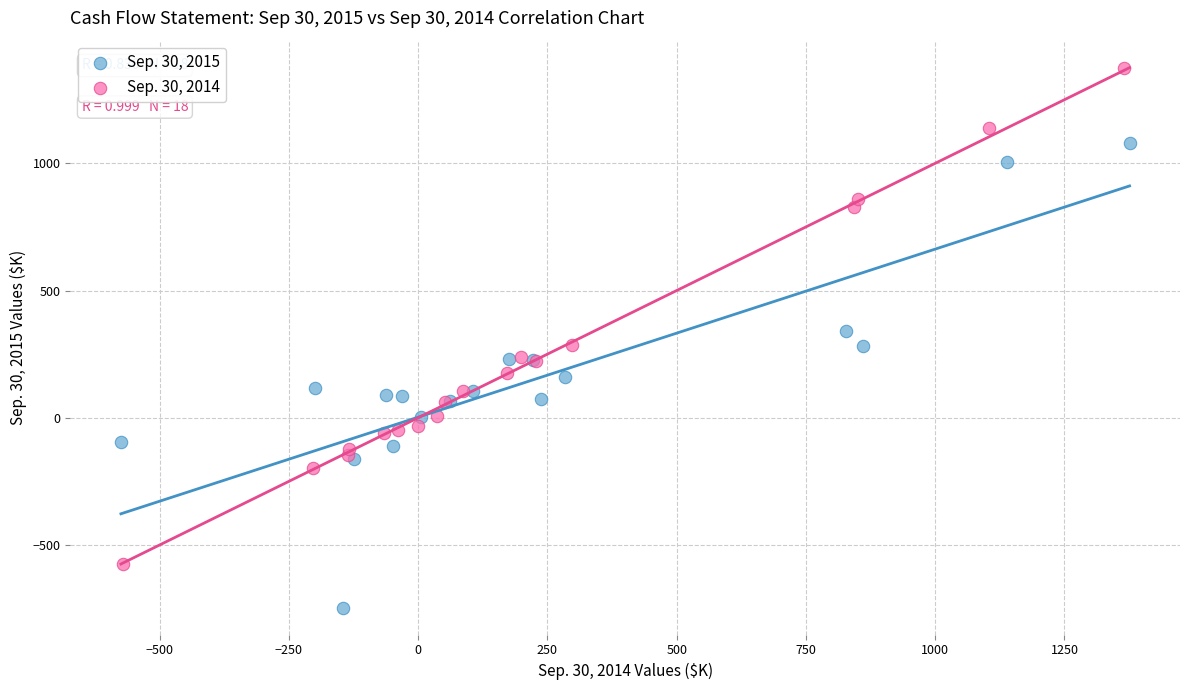

Which series contains the lowest Y value?

Sep. 30, 2015